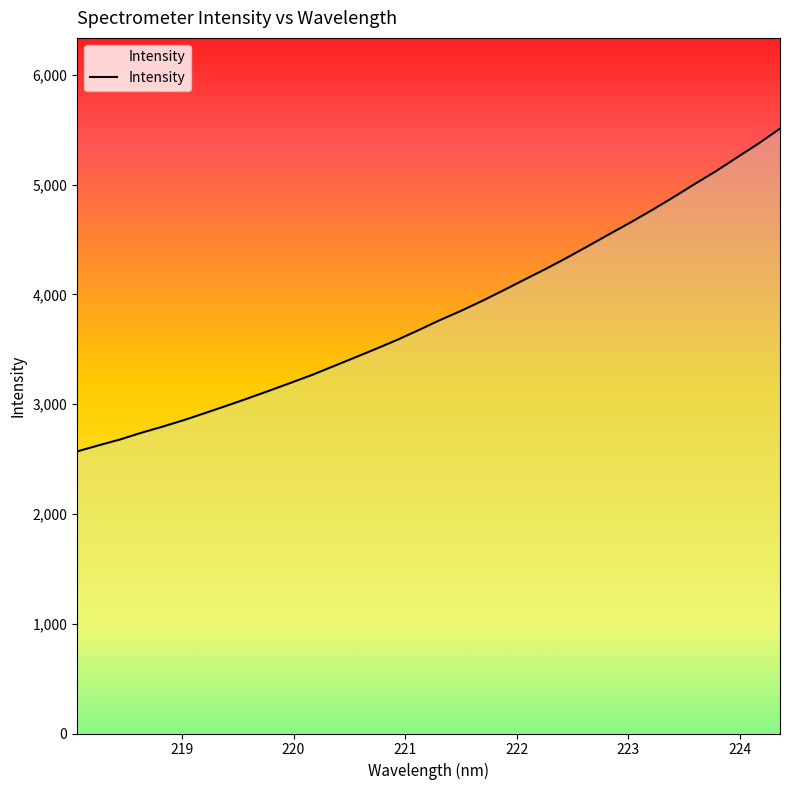

What is the smallest value displayed?

2569.6